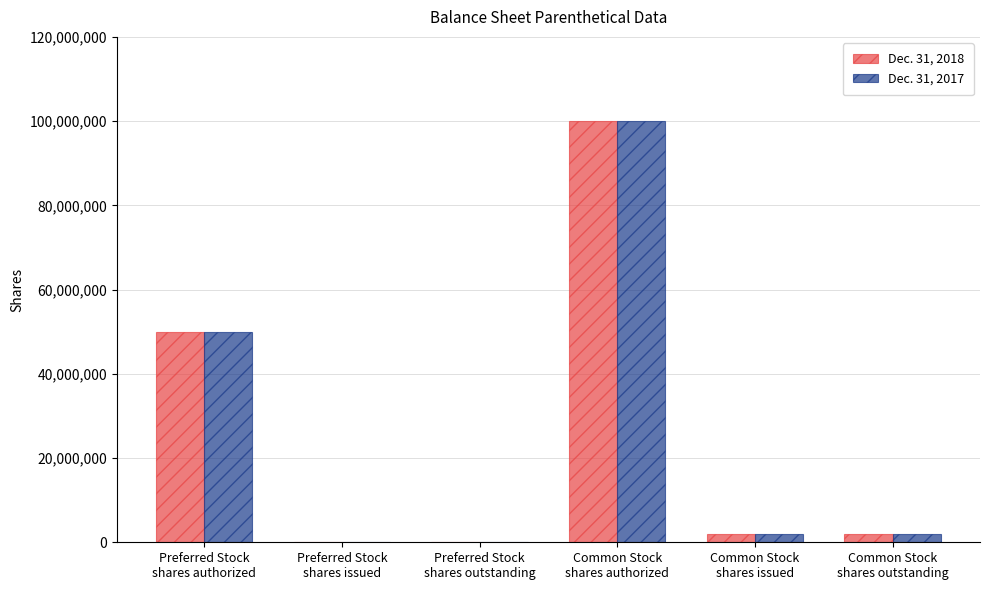

What is the sum of the Dec. 31, 2017 values at Preferred Stock
shares outstanding and Preferred Stock
shares authorized?

50000000